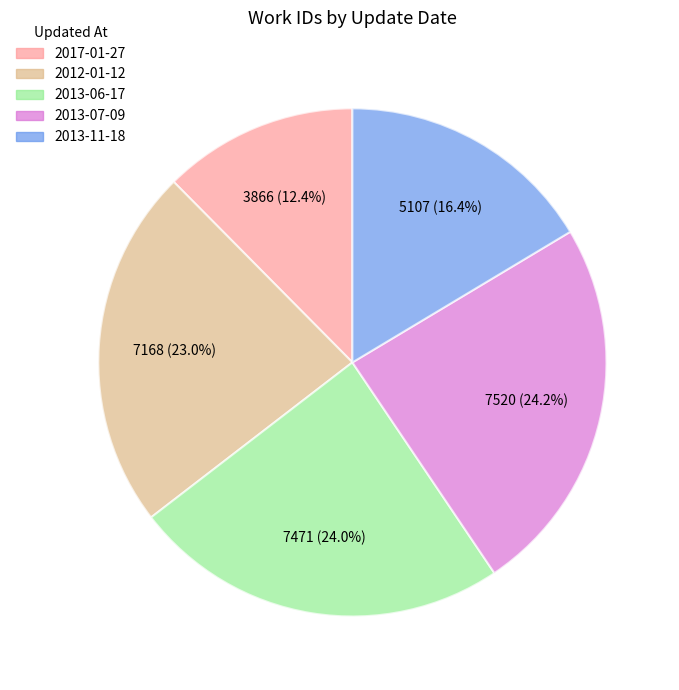

How many slices are in this pie chart?

5